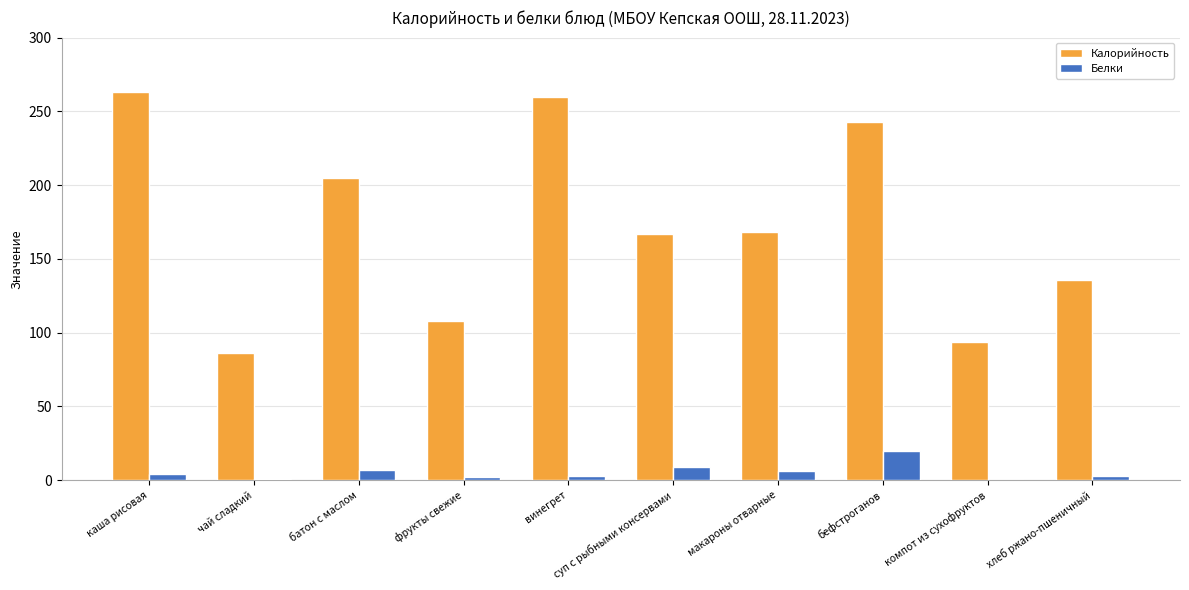

Between батон с маслом and бефстроганов, which series saw the biggest shift?

Калорийность